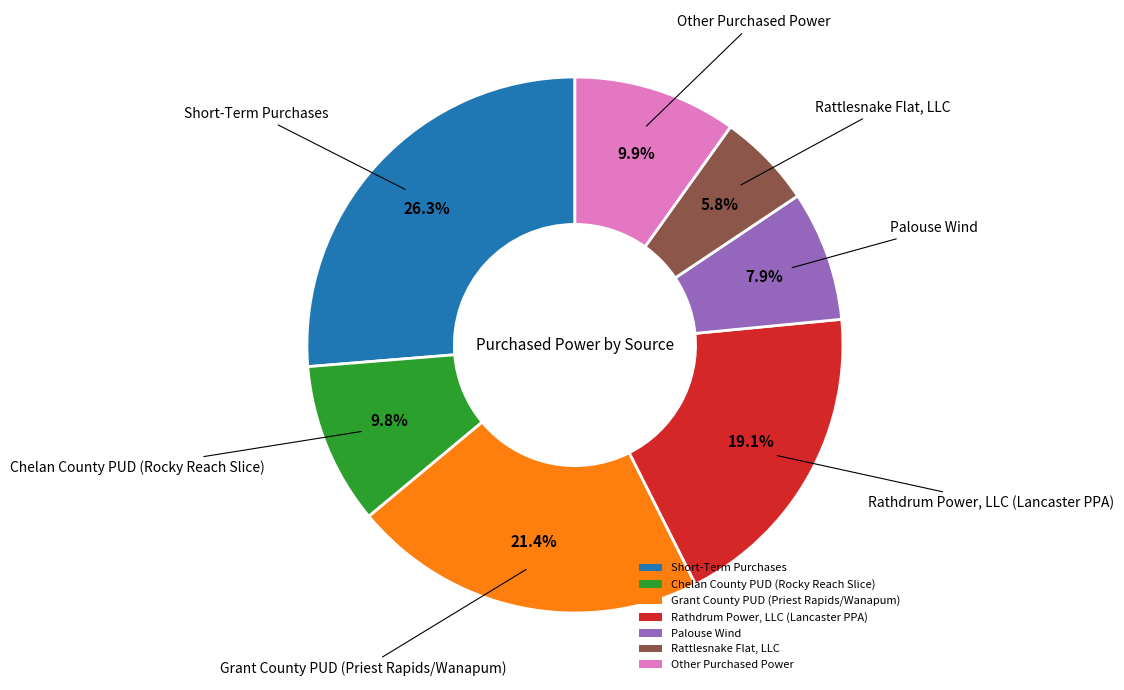

Rank the categories by value from lowest to highest.

Rattlesnake Flat, LLC, Palouse Wind, Chelan County PUD (Rocky Reach Slice), Other Purchased Power, Rathdrum Power, LLC (Lancaster PPA), Grant County PUD (Priest Rapids/Wanapum), Short-Term Purchases